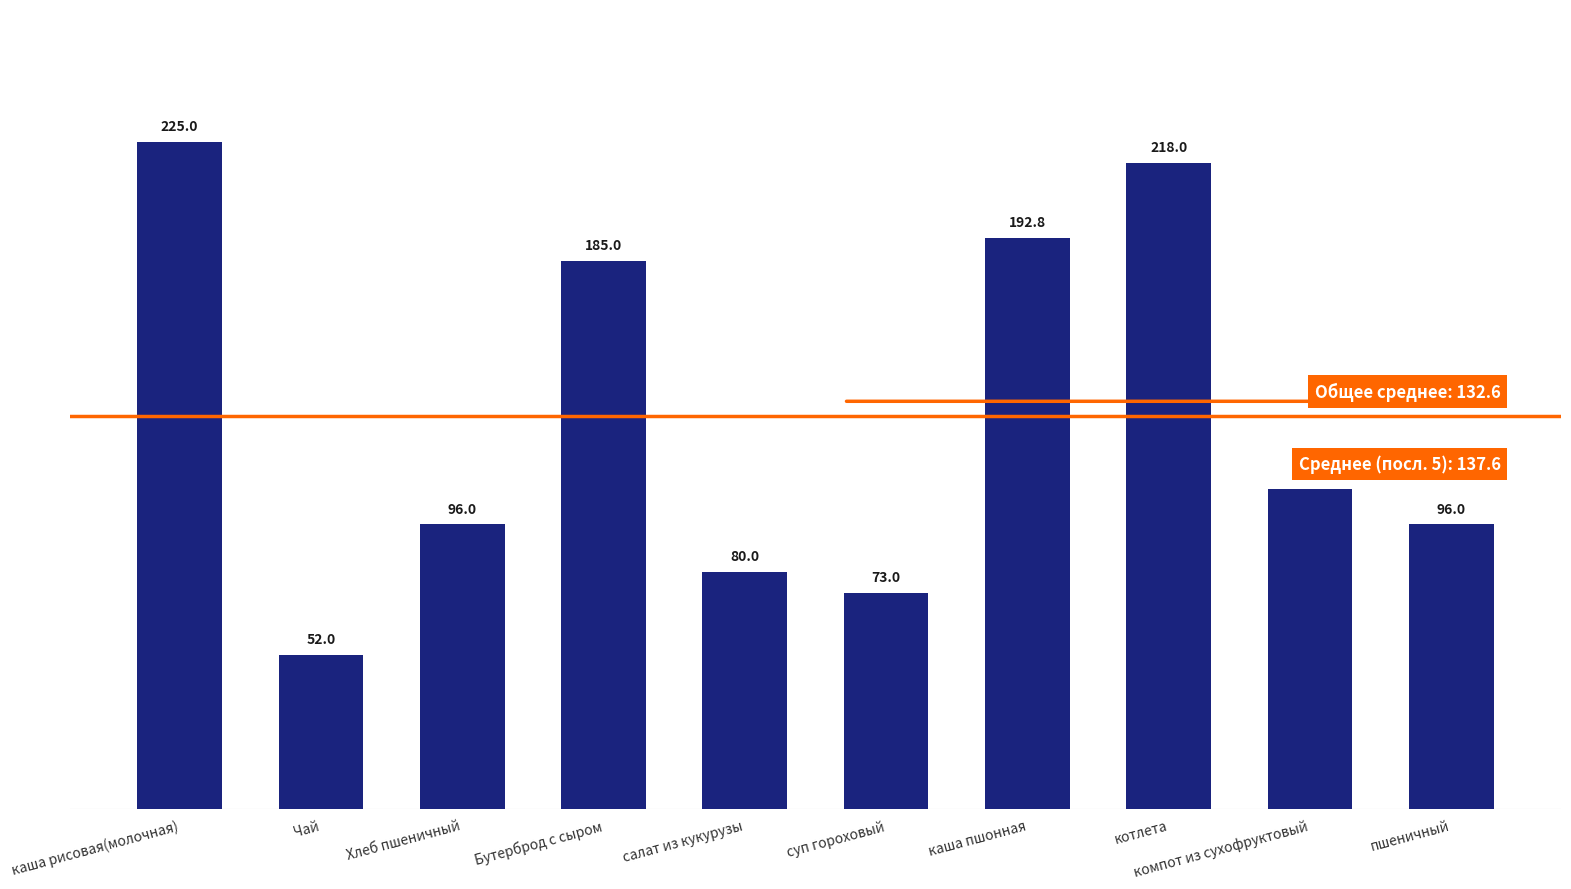

Between Бутерброд с сыром and котлета, which is larger?

котлета